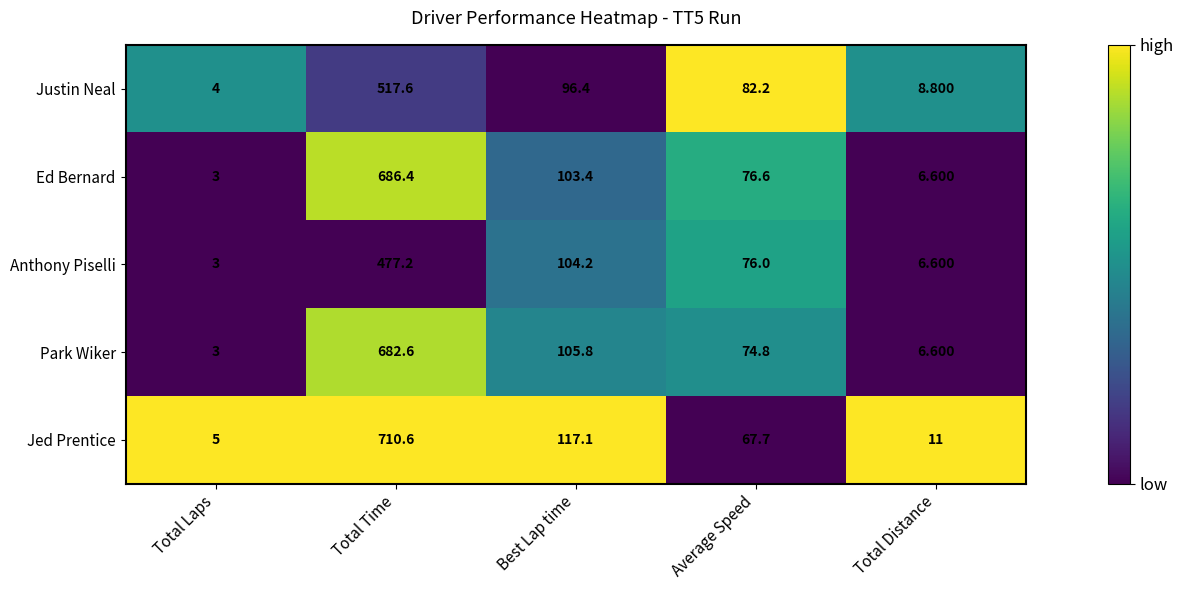

Which series has the largest total across all categories?

Jed Prentice